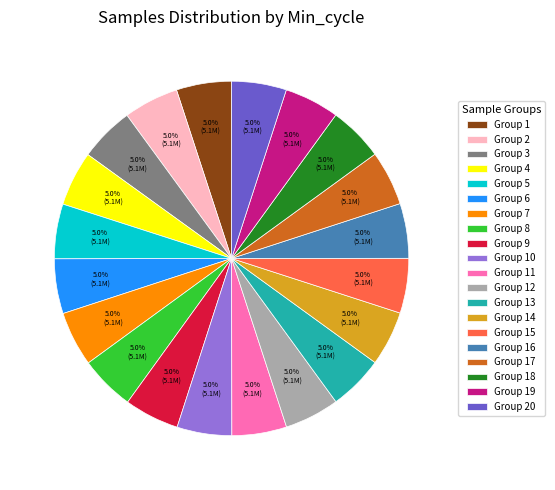

Combined, what portion of the pie is Group 3 and Group 20?

10.0%